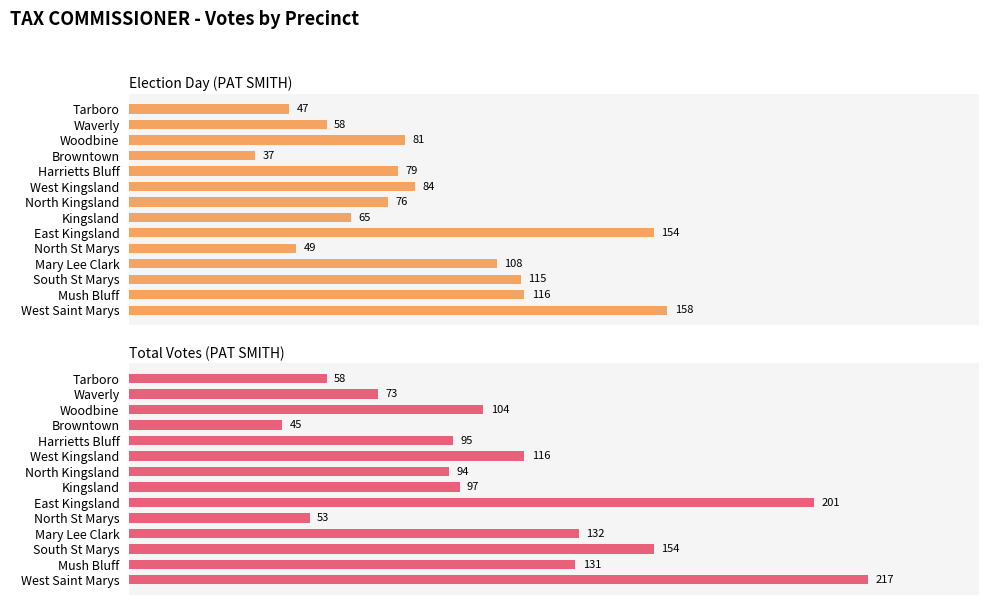

The Total Votes (PAT SMITH) series shows 131 at Mush Bluff. True or false?

True